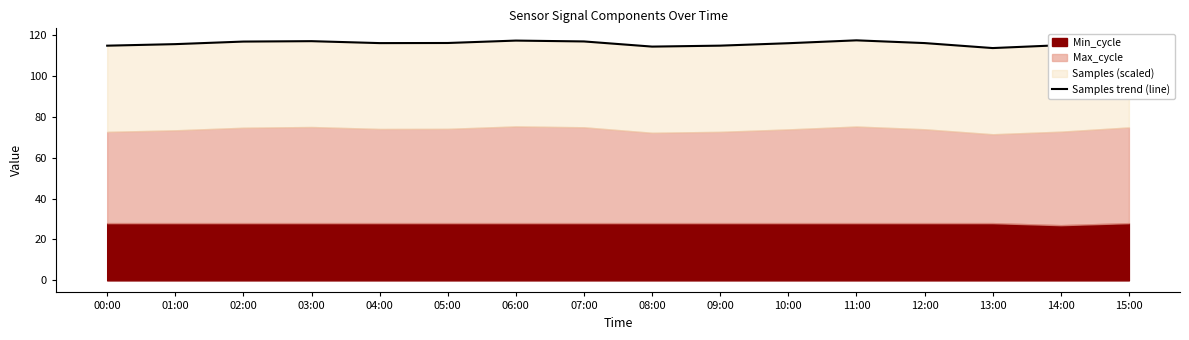

True or false: there are more than 2 points higher than both neighbors.

True